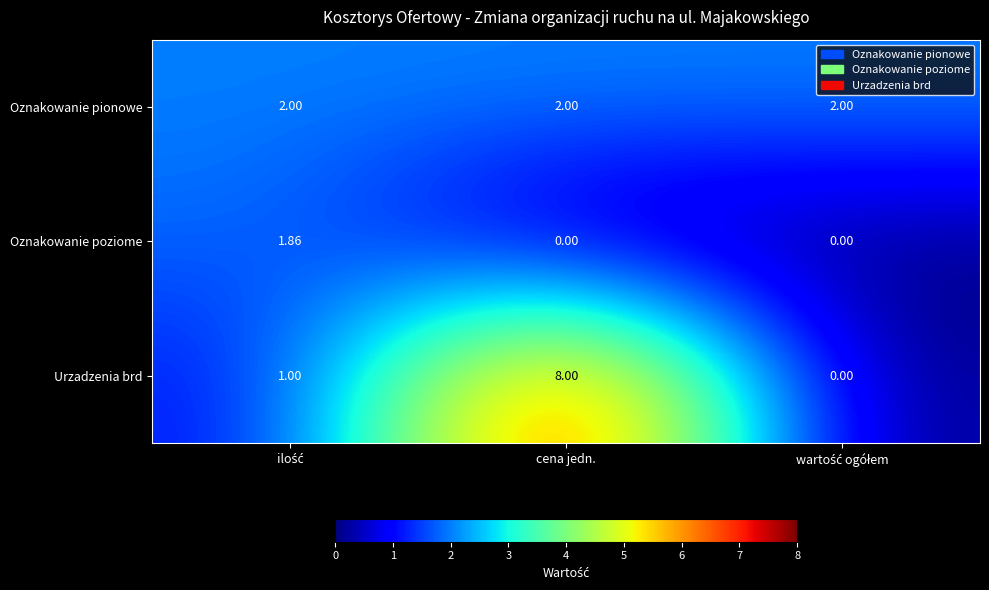

Which series has the largest total across all categories?

Urzadzenia brd